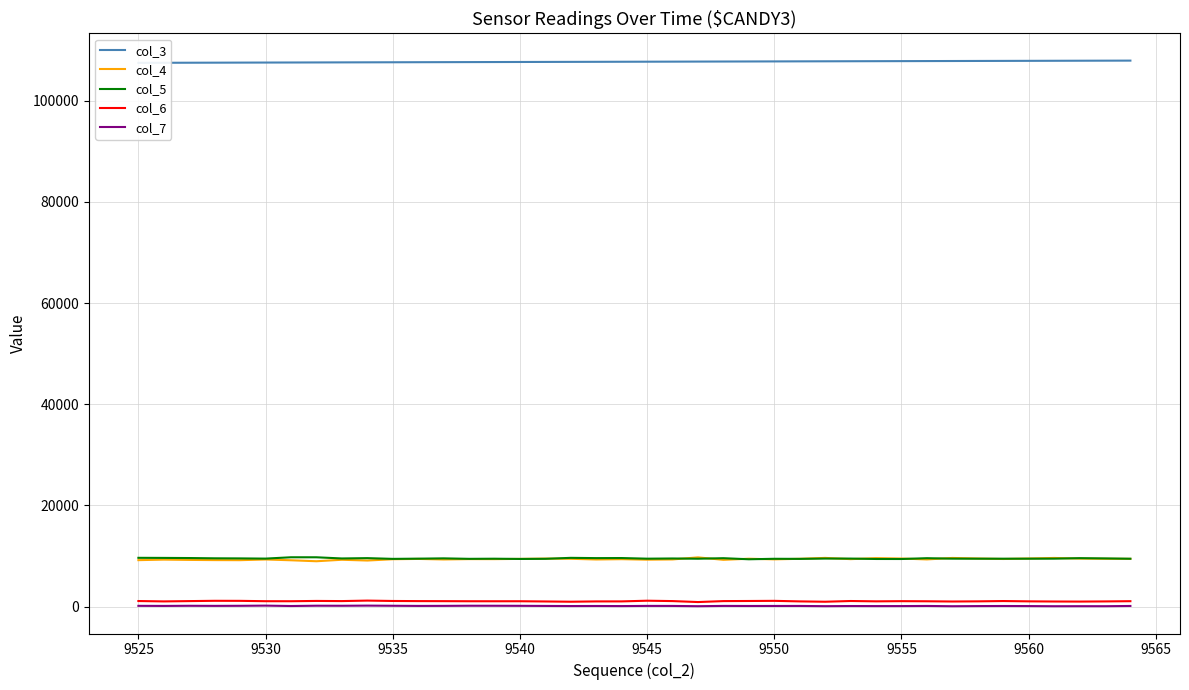

Reading left to right, what are all the values shown in this chart?

col_3: 107448	107460	107471	107482	107494	107505	107516	107527	107539	107550	107561	107573	107584	107595	107606	107618	107629	107640	107651	107663	107674	107685	107697	107708	107719	107730	107742	107753	107764	107776	107787	107798	107809	107821	107832	107843	107855	107866	107877	107888
col_4: 9204	9309	9250	9214	9199	9337	9180	8988	9281	9129	9384	9447	9339	9408	9403	9453	9510	9474	9336	9396	9297	9344	9753	9266	9488	9360	9470	9647	9405	9600	9522	9349	9638	9527	9432	9527	9638	9513	9471	9461
col_5: 9663	9646	9620	9567	9548	9509	9772	9770	9538	9602	9457	9497	9557	9464	9488	9441	9468	9658	9606	9620	9495	9533	9486	9591	9378	9472	9456	9516	9514	9434	9429	9591	9498	9492	9489	9492	9498	9597	9548	9484
col_6: 1127	1053	1114	1172	1163	1095	1087	1147	1117	1212	1139	1113	1103	1086	1083	1086	1042	991	1052	1056	1191	1117	927	1114	1136	1164	1056	989	1132	1066	1101	1079	1034	1065	1124	1065	1034	1020	1050	1097
col_7: 178	160	188	171	185	219	144	203	192	221	193	163	172	197	192	180	158	137	148	130	166	160	106	164	151	155	157	113	142	129	132	155	102	131	147	131	102	109	106	152